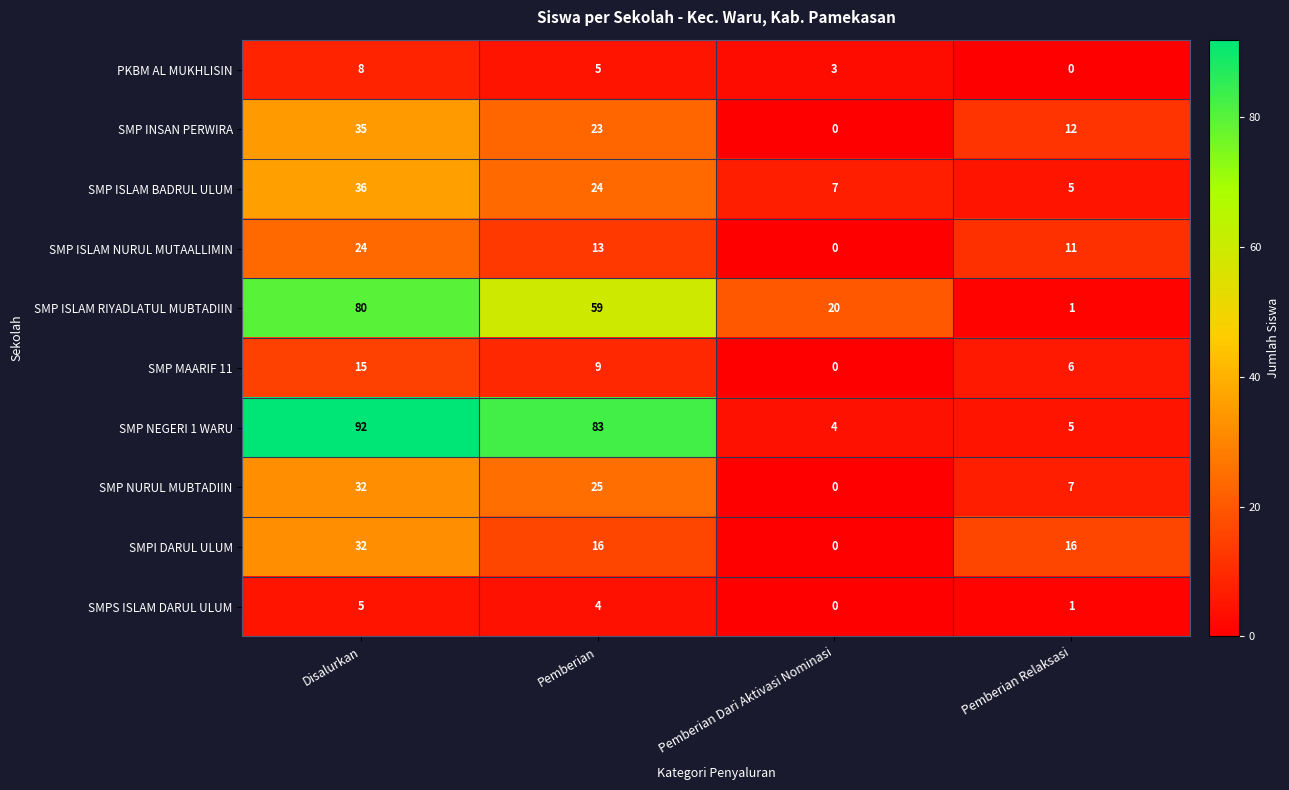

Which series has the largest range (max minus min)?

SMP NEGERI 1 WARU